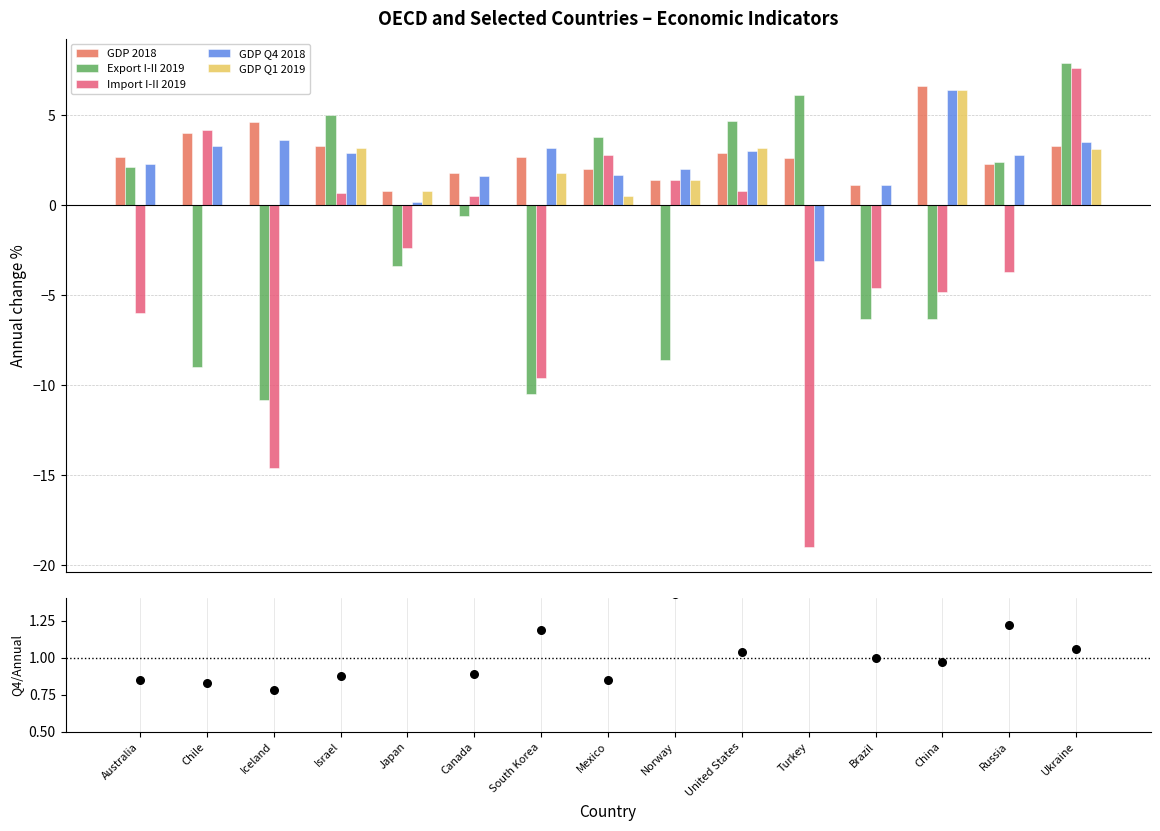

Which series has the largest total across all categories?

GDP 2018